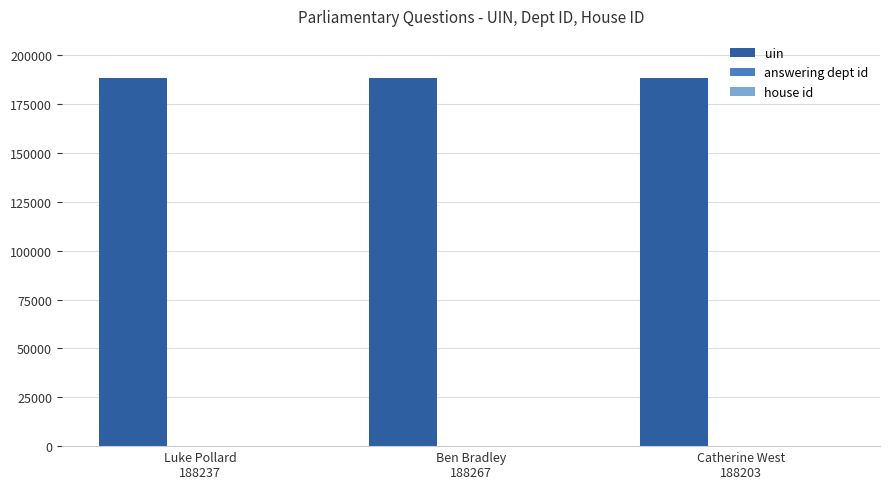

Which series has the largest total across all categories?

uin